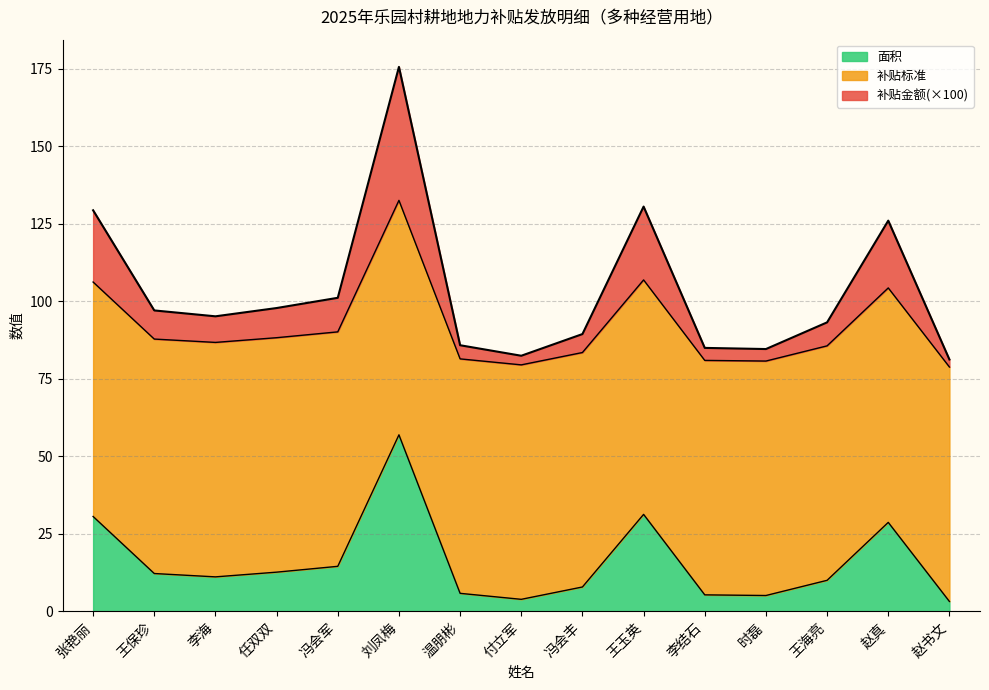

Where does the 补贴金额 series first go above 86?

张艳丽